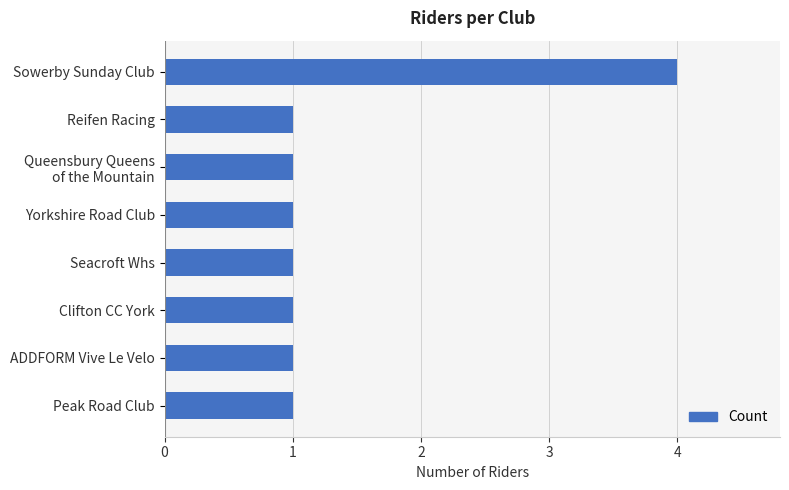

How many bars are there in total?

8